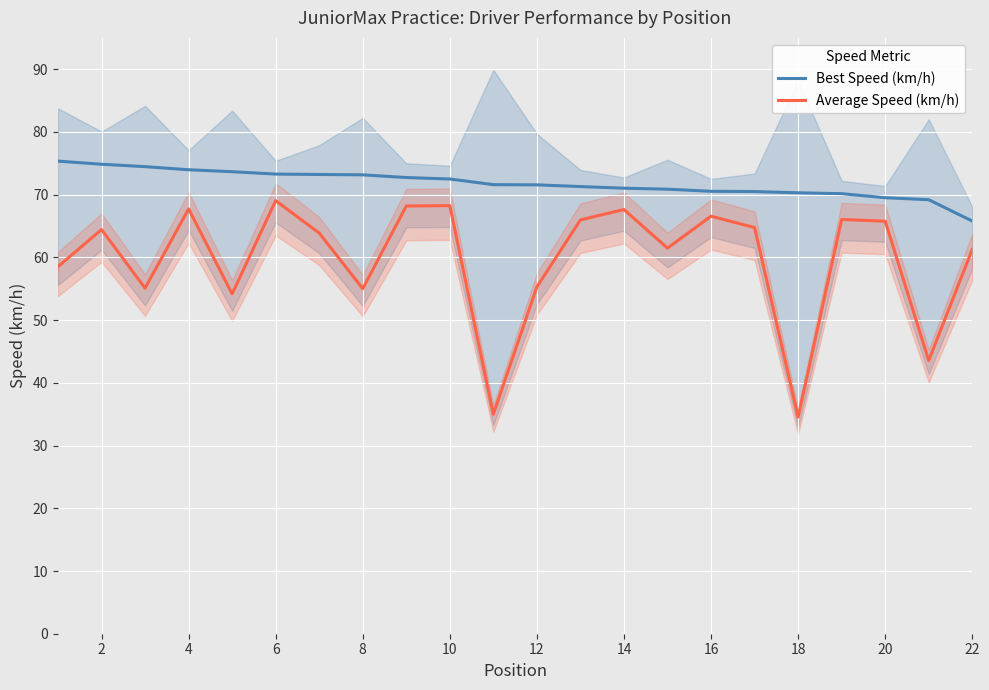

At which label does Best Speed (km/h) reach its minimum?

22